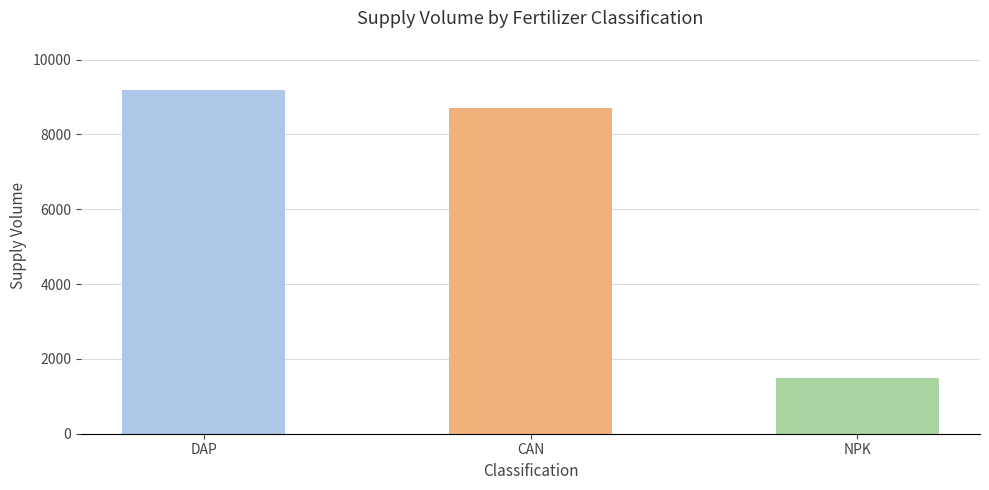

Does the chart contain any negative values?

No